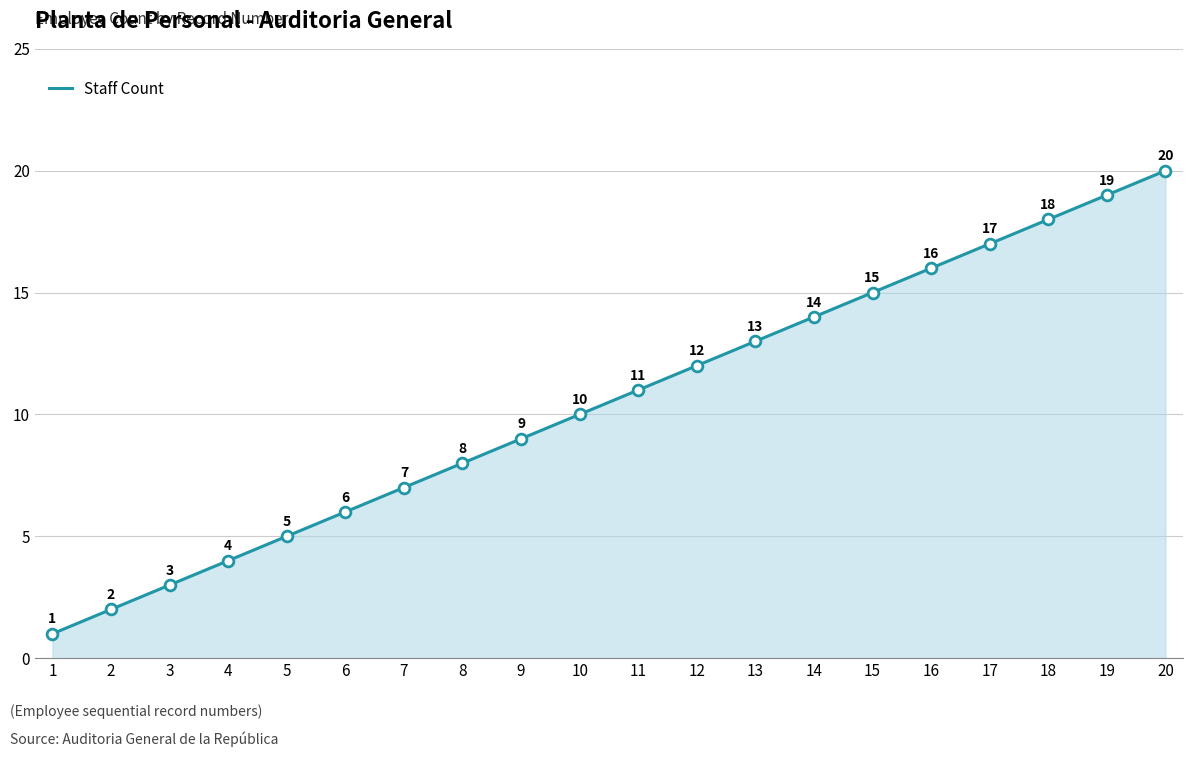

Which has a higher value, 5 or 17?

17